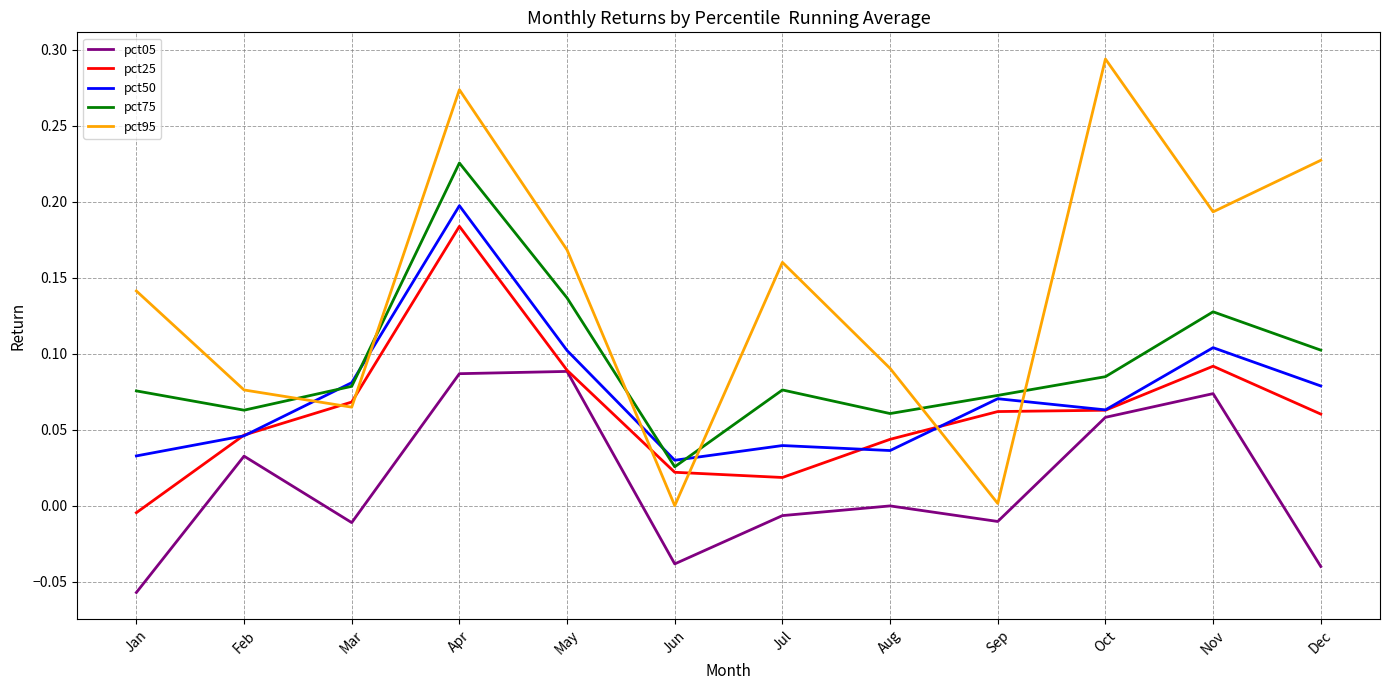

Does the chart have visible grid lines?

Yes